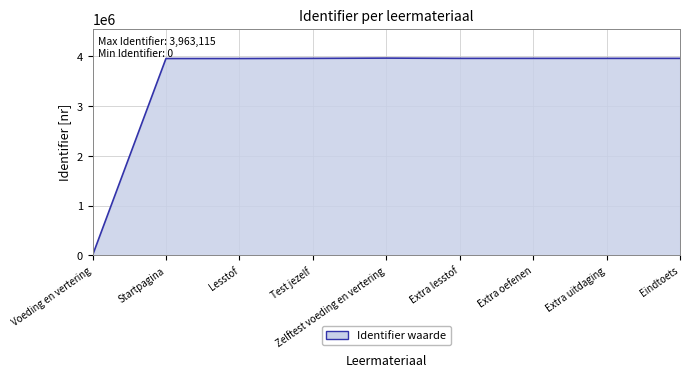

What position from the right is Startpagina?

8